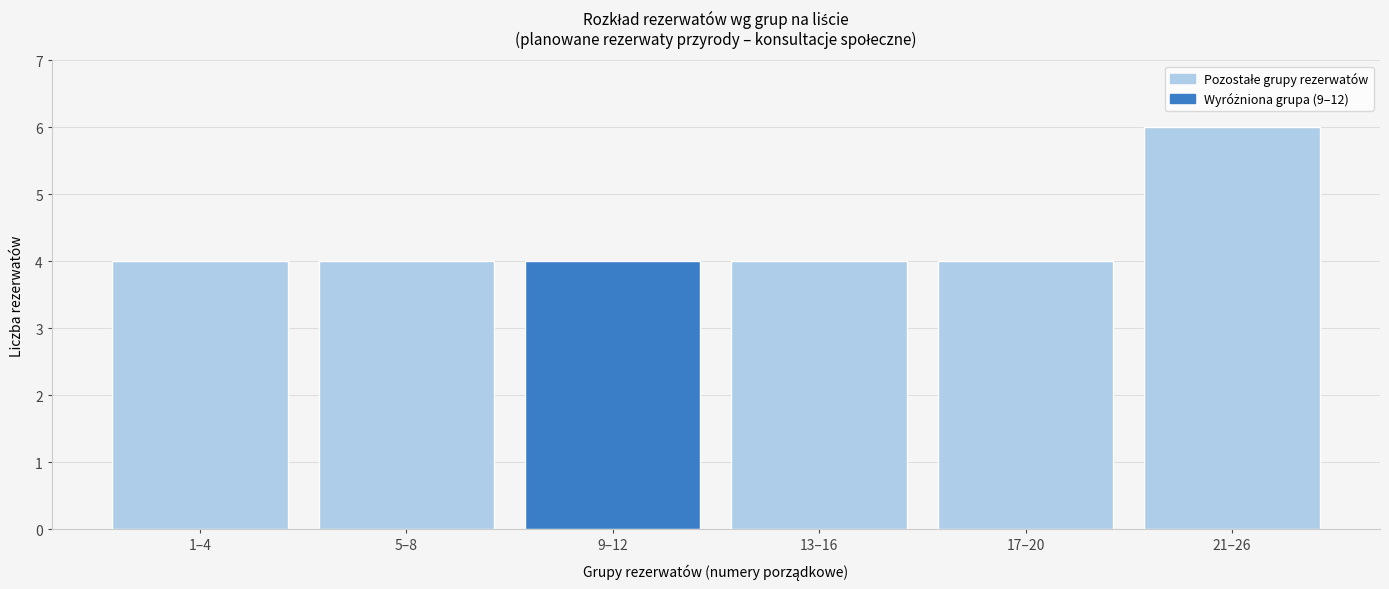

Reading left to right, extract all data points from this chart.

4	4	4	4	4	6